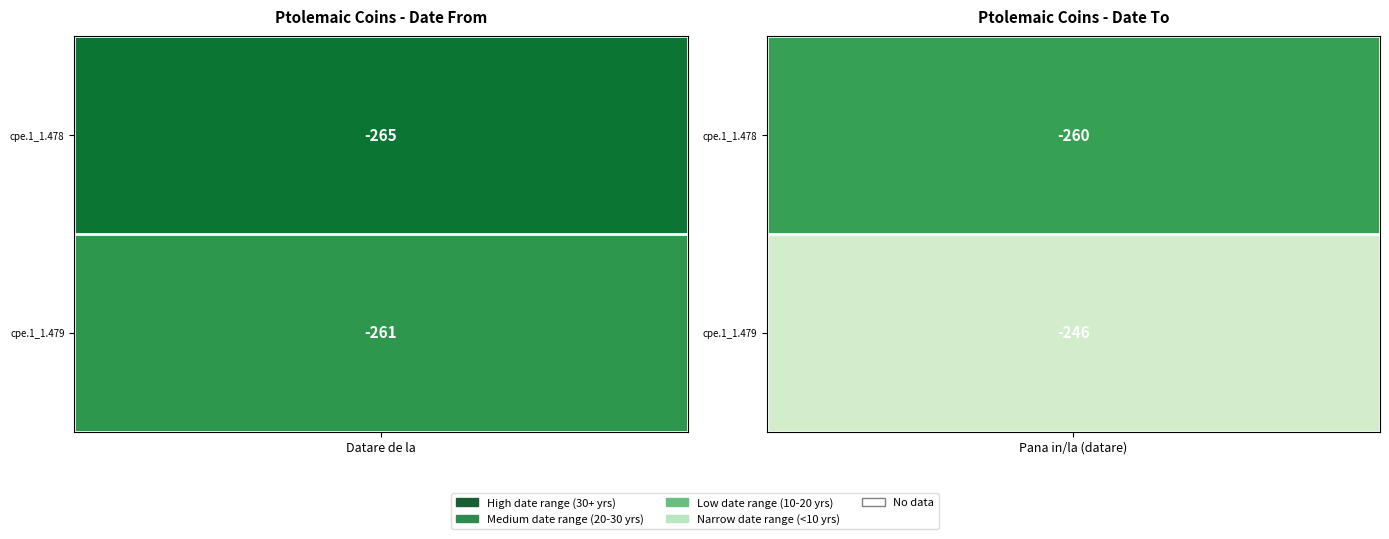

List the series in order of their overall mean, highest first.

cpe.1_1.479, cpe.1_1.478